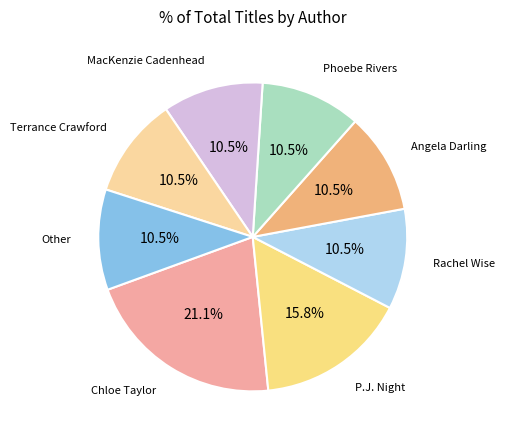

Is the sum of Rachel Wise and Terrance Crawford greater than half?

No